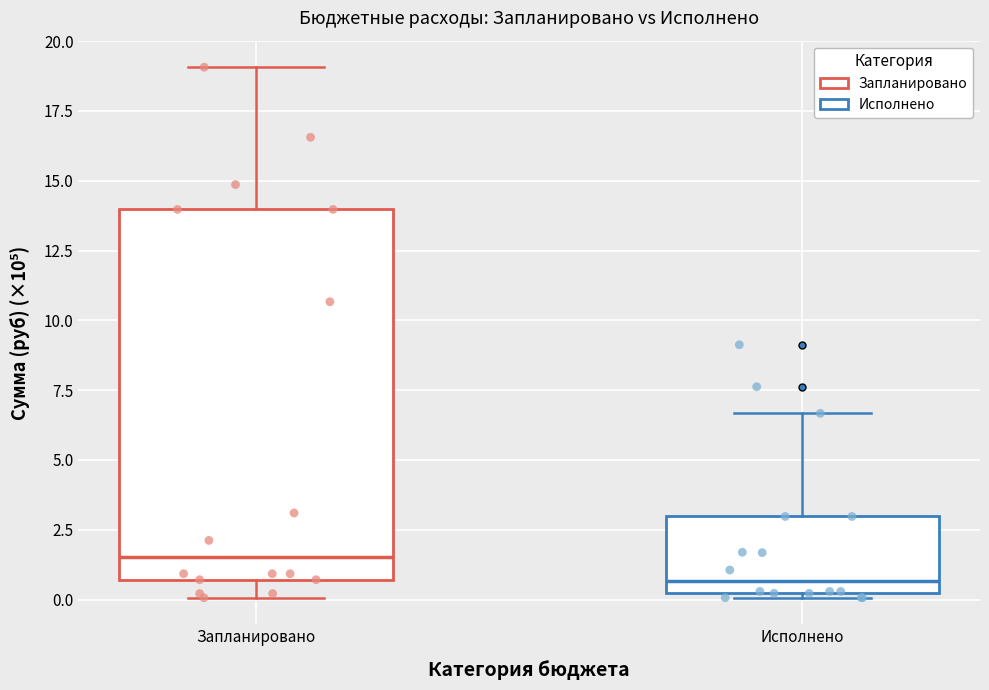

Reading left to right, read every box against the y-axis: the position of its median line, the range the box covers, and the ends of its whiskers. The values are not printed on the chart, so give them approximately, as read against the axis.

Запланировано: median 1.5, box 0.5 to 14.0, whiskers 0.0 to 19.0
Исполнено: median 0.5, box 0.0 to 3.0, whiskers 0.0 (just below the box's lower edge) to 6.5